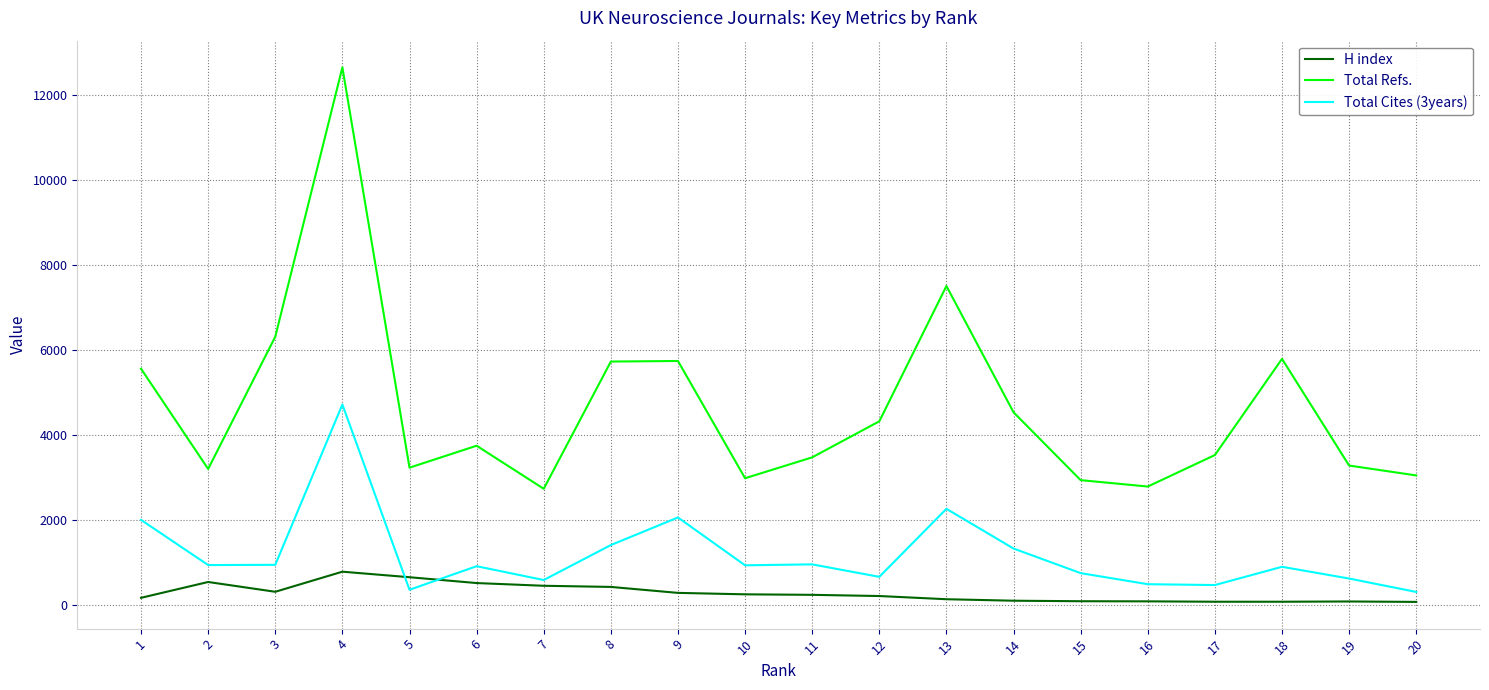

The value of Total Refs. at 16 is 2793. True or false?

True